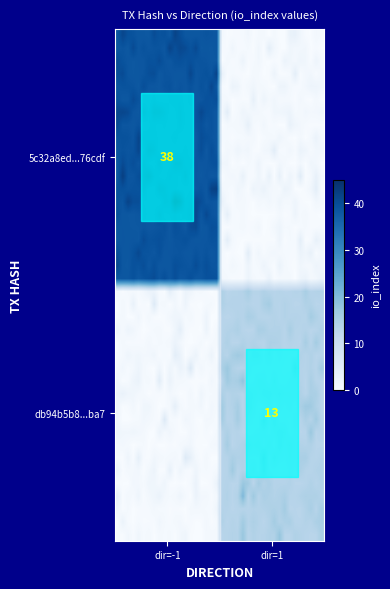

How many categories are shown in the chart?

40